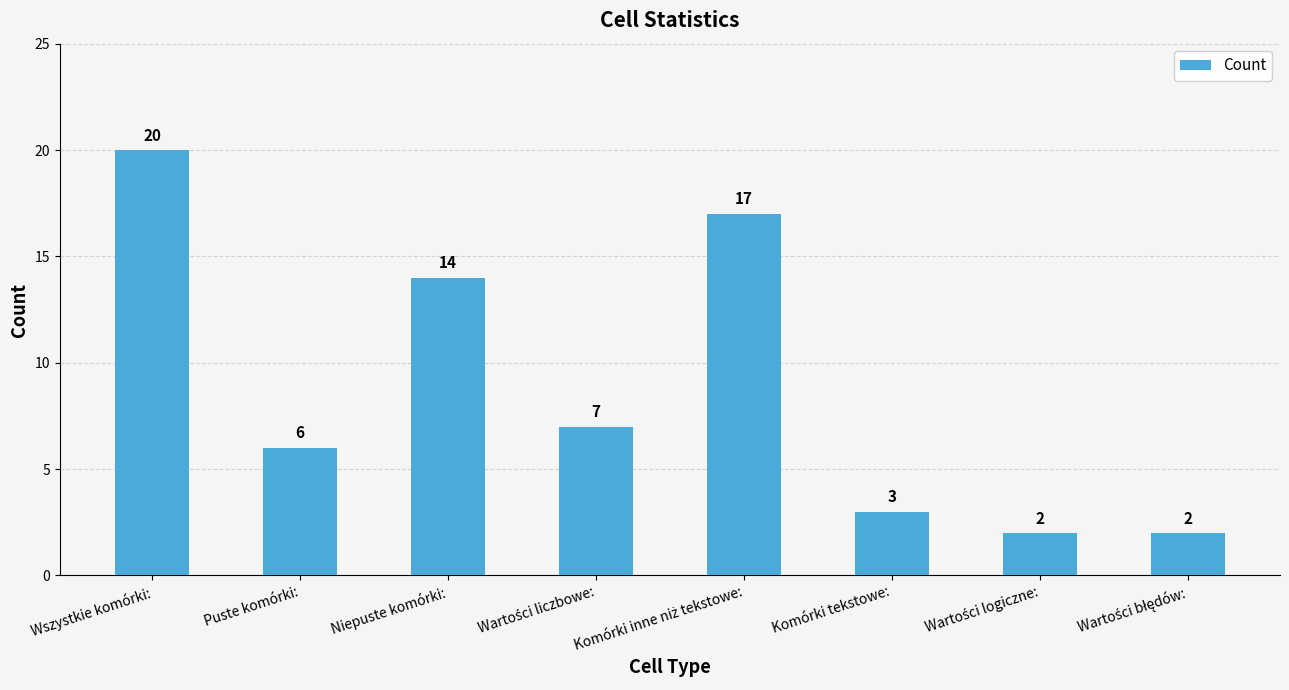

What is the maximum value shown in the chart?

20